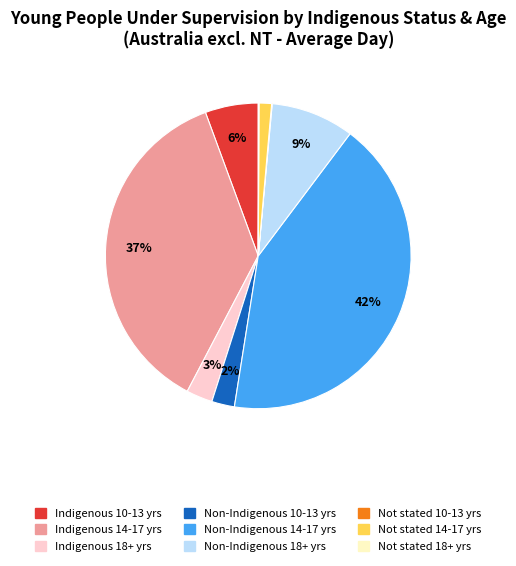

To the nearest percent, what is the average slice percentage?

11%